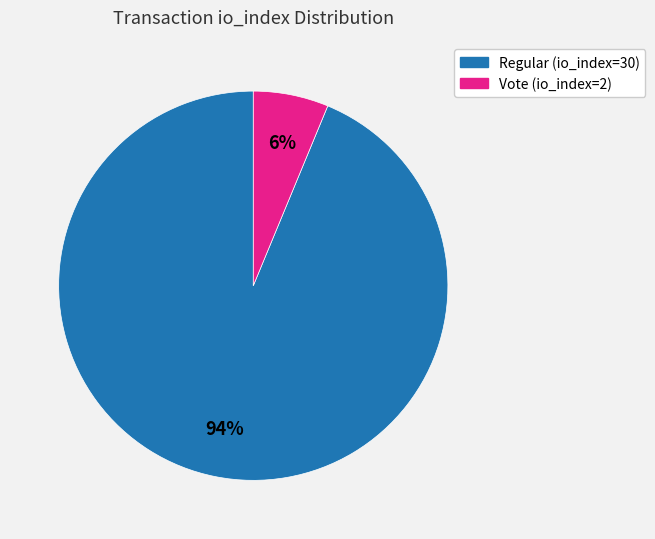

What is the smallest slice in the pie chart?

Vote (io_index=2)